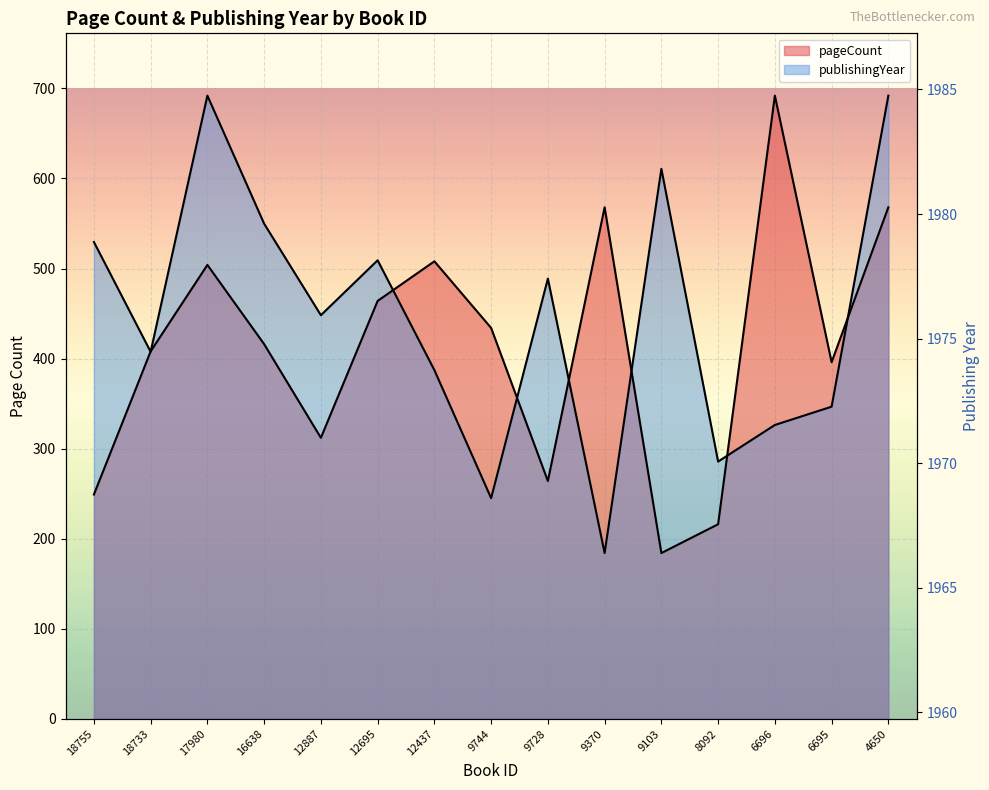

Reading left to right, list all the values displayed in this chart.

pageCount: 18755=249.0	18733=408.0	17980=504.0	16638=416.0	12887=312.0	12695=464.0	12437=508.0	9744=434.0	9728=264.0	9370=568.0	9103=184.0	8092=216.0	6696=692.0	6695=396.0	4650=568.0
publishingYear: 18755=529.4	18733=407.5	17980=692.0	16638=549.8	12887=448.2	12695=509.1	12437=387.2	9744=245.0	9728=488.8	9370=184.0	9103=610.7	8092=285.6	6696=326.2	6695=346.6	4650=692.0